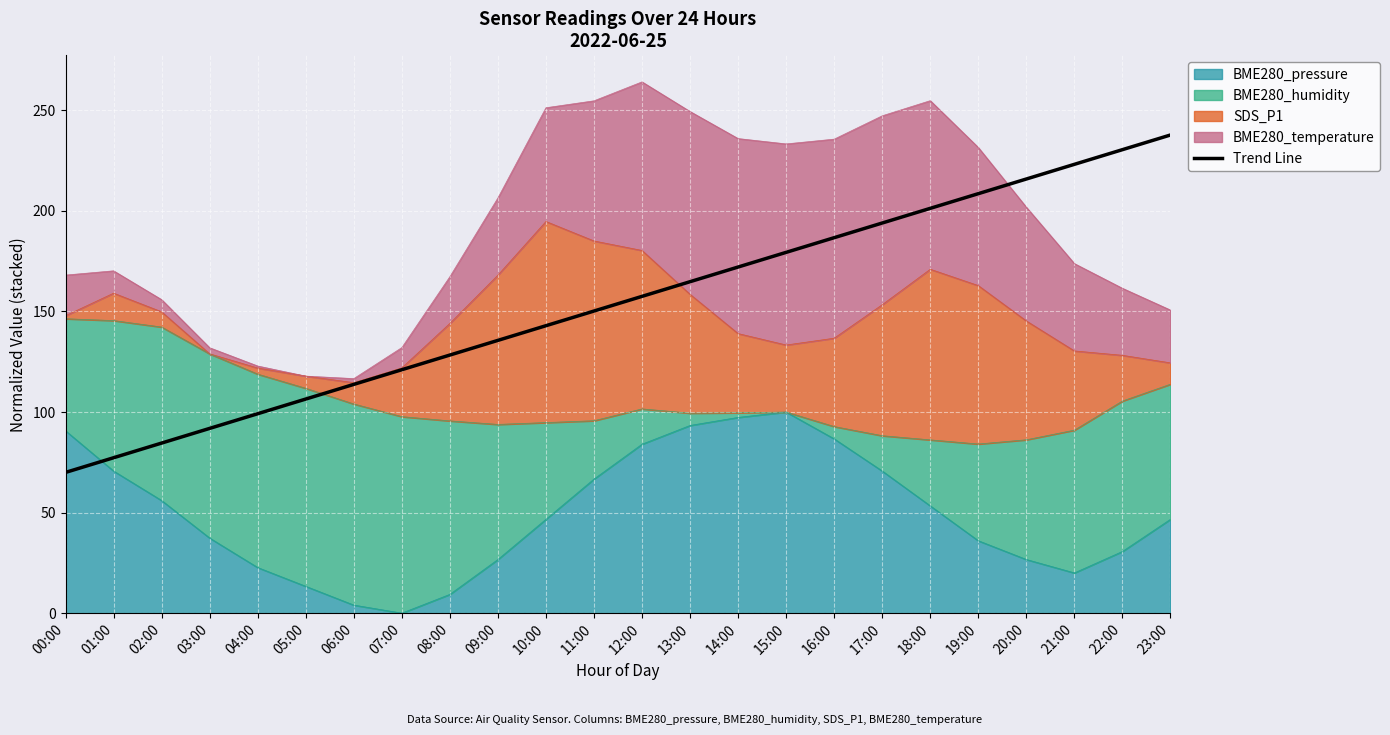

Reading left to right, what are all the values shown in this chart?

00:00=70.0	01:00=77.3	02:00=84.6	03:00=91.9	04:00=99.2	05:00=106.5	06:00=113.7	07:00=121.0	08:00=128.3	09:00=135.6	10:00=142.9	11:00=150.2	12:00=157.5	13:00=164.8	14:00=172.1	15:00=179.4	16:00=186.7	17:00=194.0	18:00=201.3	19:00=208.6	20:00=215.9	21:00=223.2	22:00=230.5	23:00=237.8